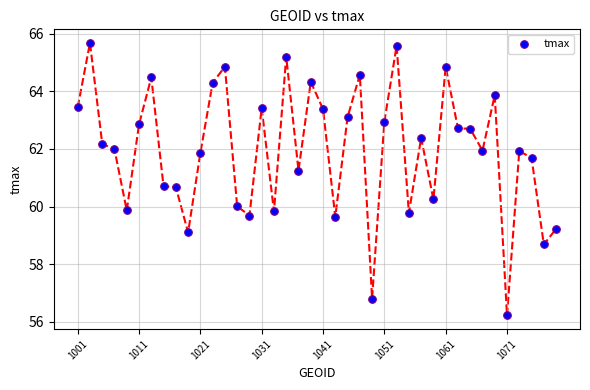

What is the range of Y values (max minus min)?

9.5